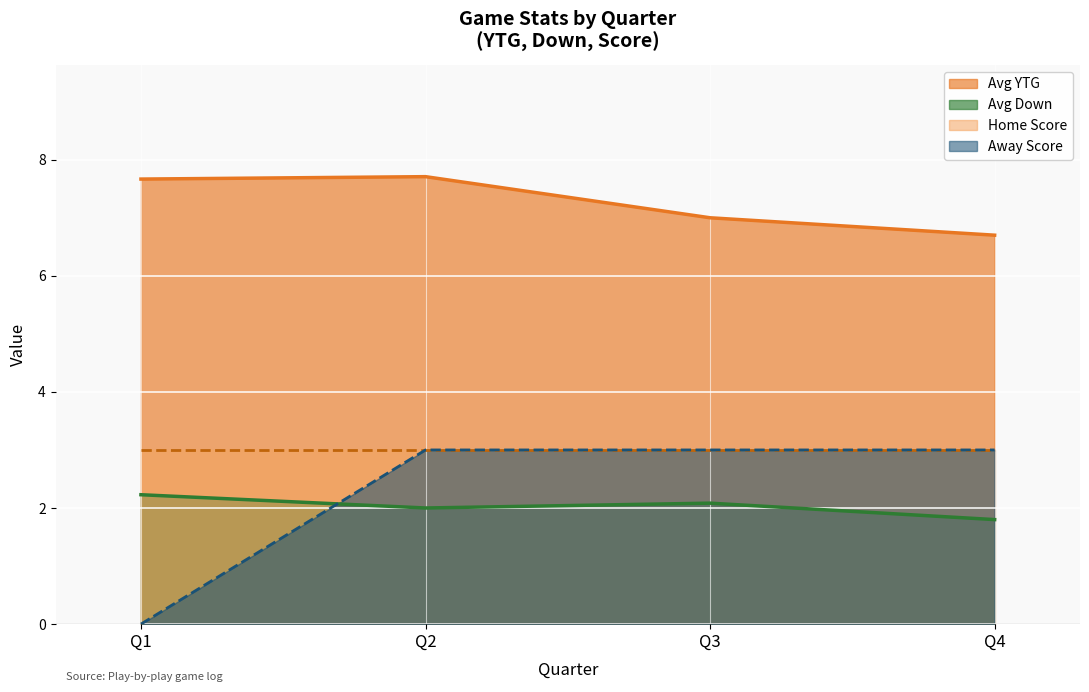

Does the chart display data point markers on the line(s)?

No